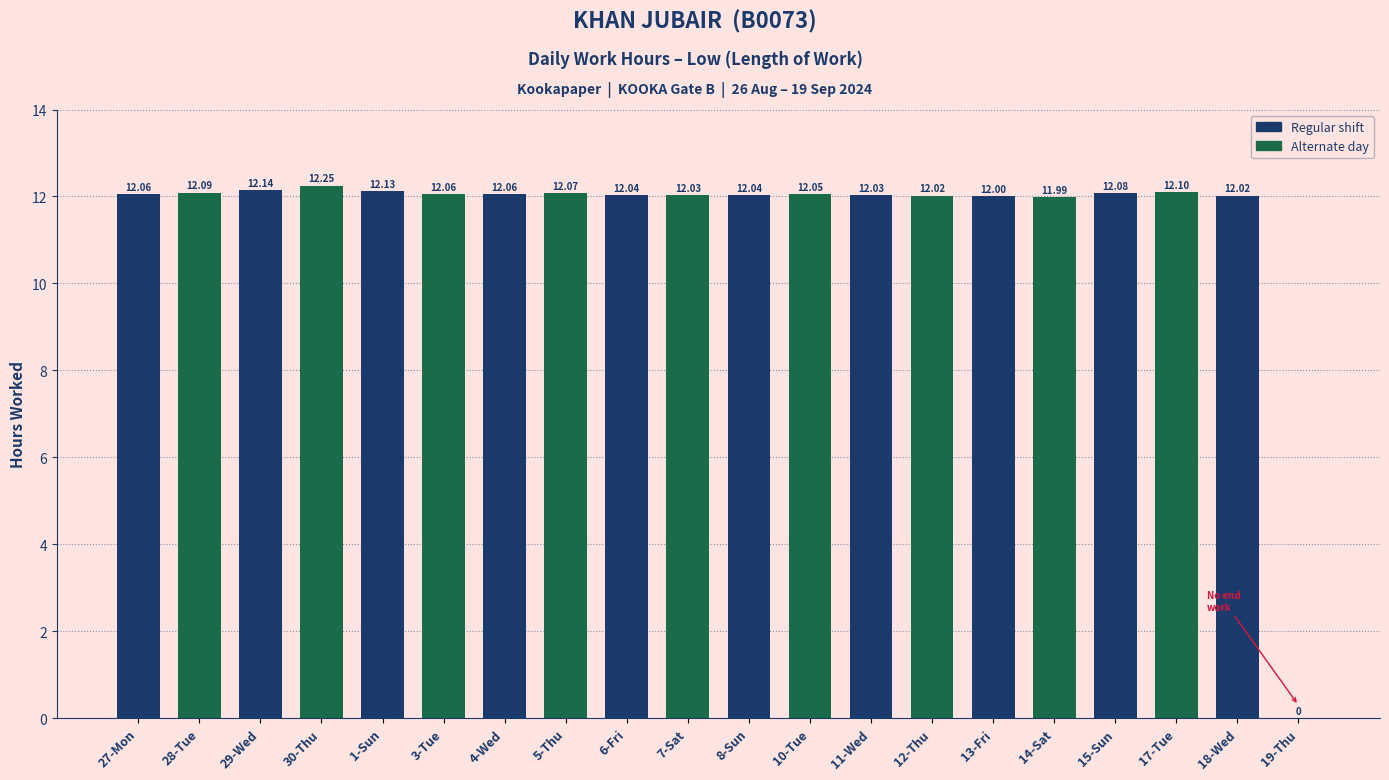

Approximately how many times larger is the value at 17-Tue compared to 4-Wed?

1.0